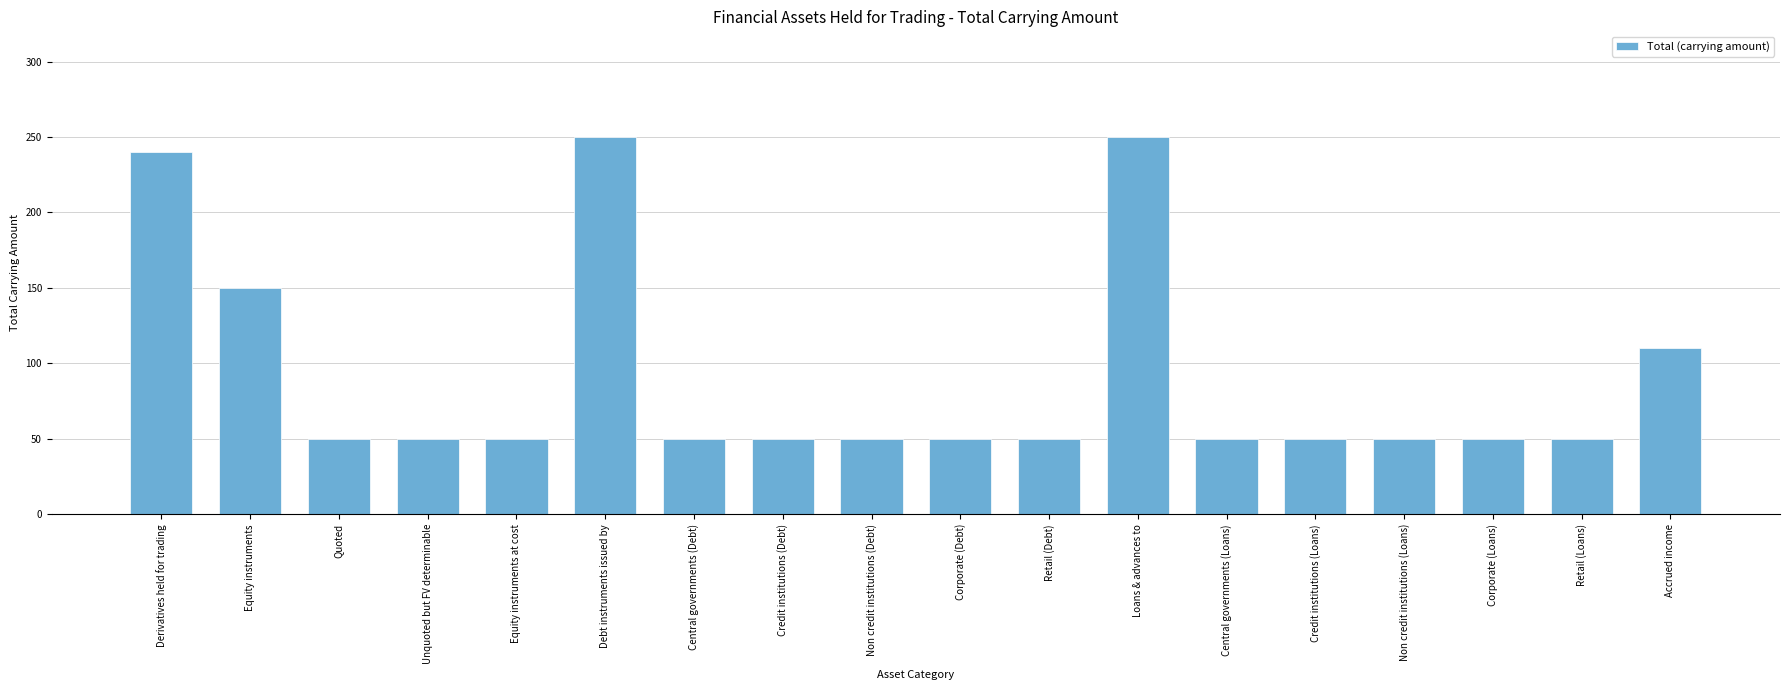

How many distinct data groups are displayed?

1